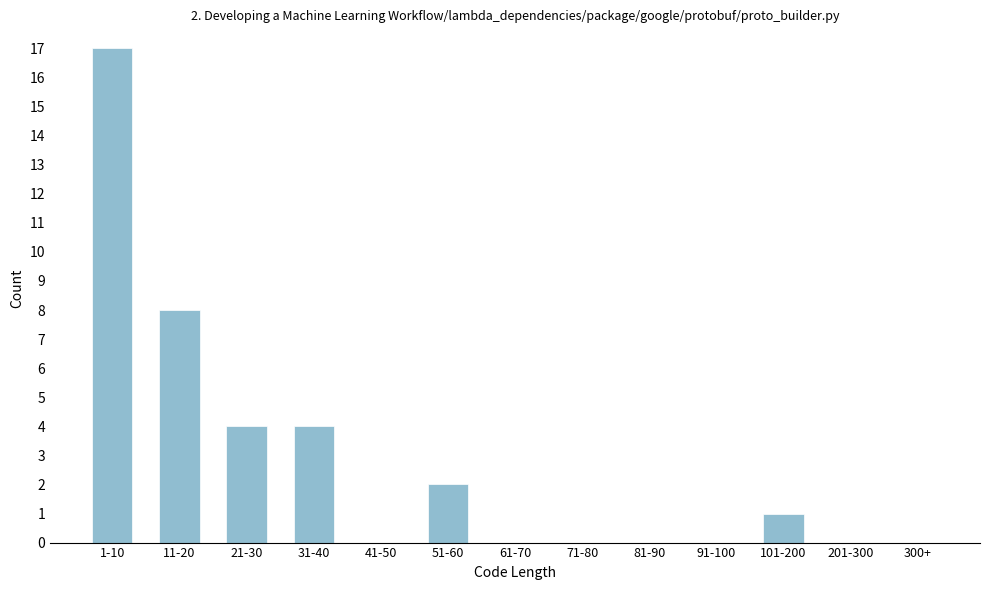

Reading left to right, what are all the values shown in this chart?

1-10=17	11-20=8	21-30=4	31-40=4	41-50=0	51-60=2	61-70=0	71-80=0	81-90=0	91-100=0	101-200=1	201-300=0	300+=0